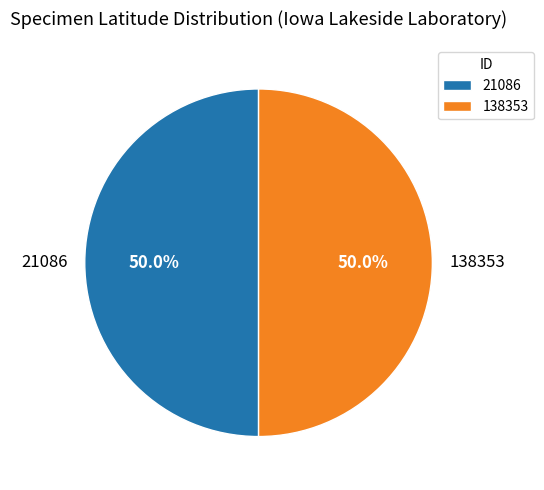

To the nearest percent, what portion does 21086 represent?

50%